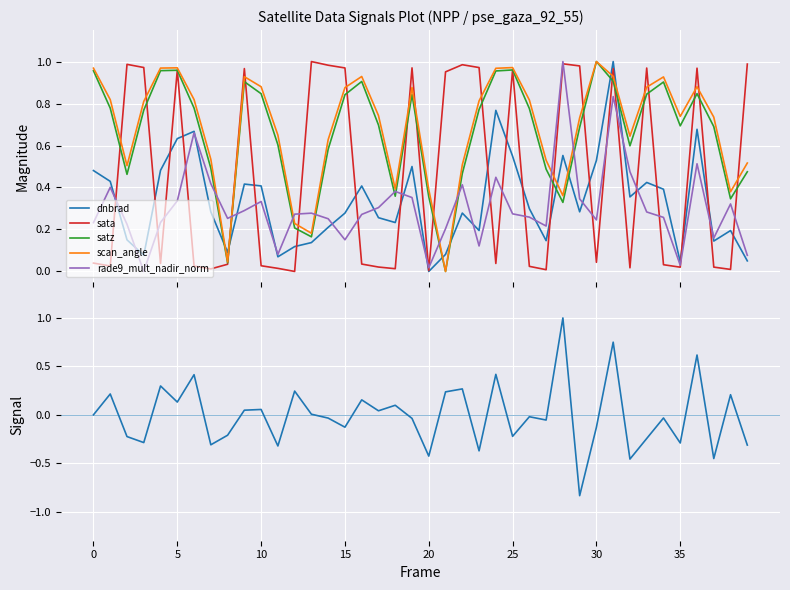

At how many categories does at least one series exceed 0?

40